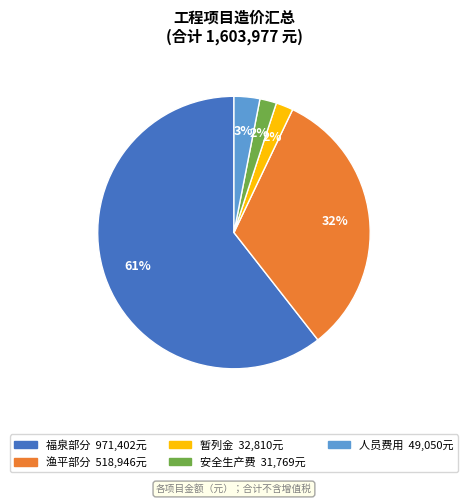

Which category has the biggest portion of the pie?

福泉部分